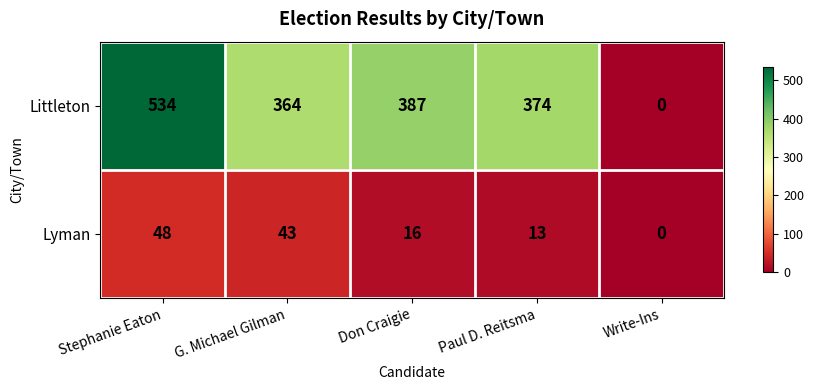

At how many categories does at least one series exceed 413?

1